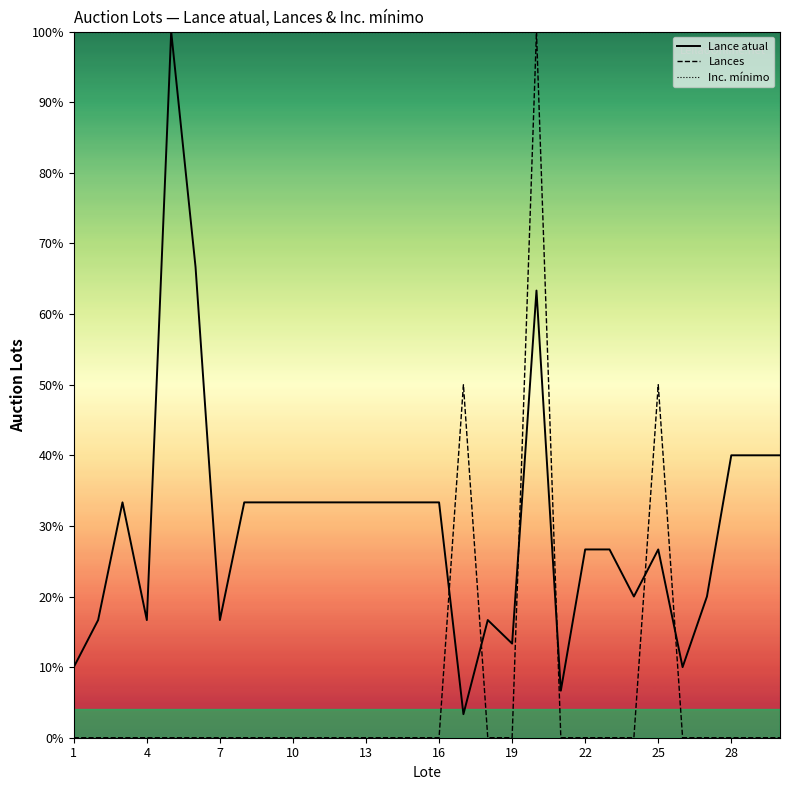

True or false: Inc. mínimo and Lance atual cross at least once.

False